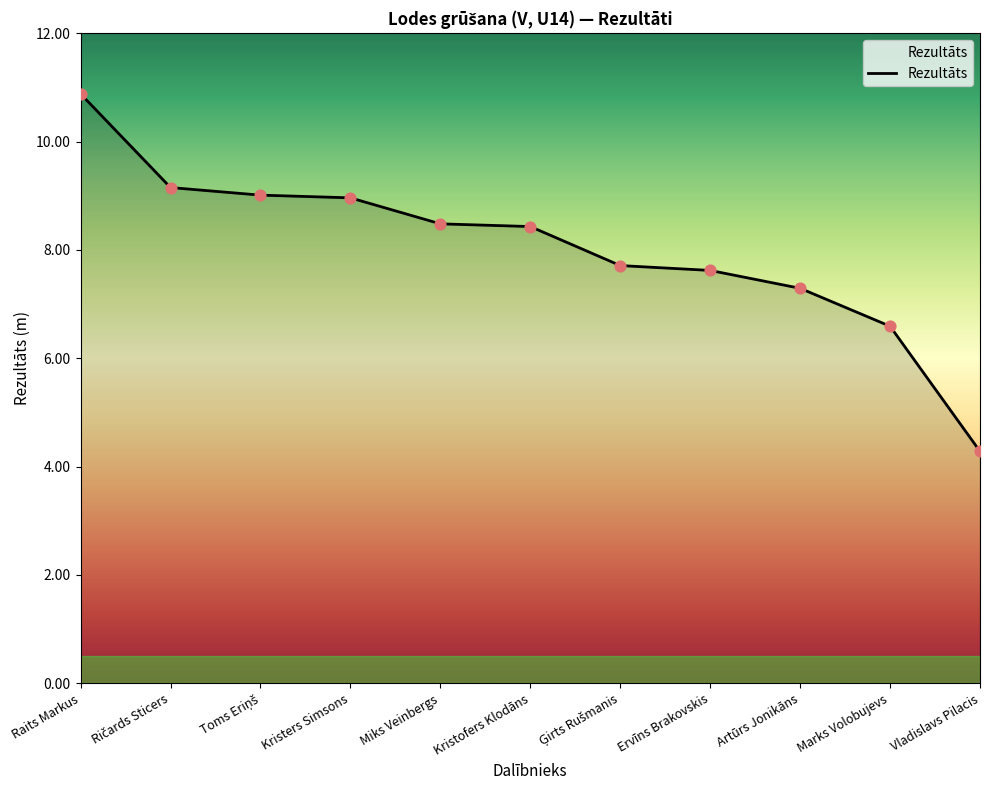

Between Marks Volobujevs and Vladislavs Pilacis, which is larger?

Marks Volobujevs